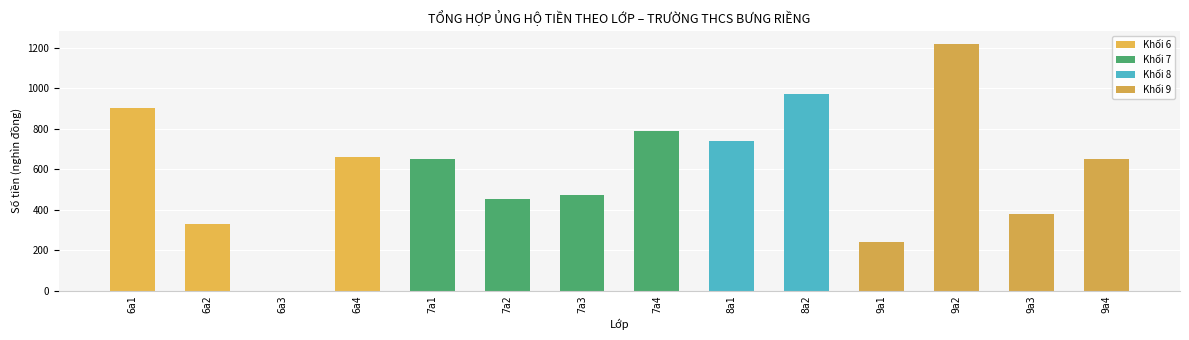

The value at 8a2 is 1642. True or false?

False